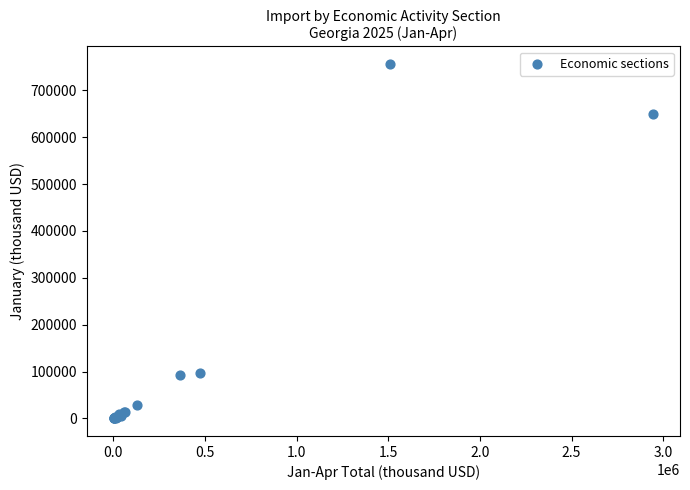

What Y value in the scatter plot is closest to 378018?

650365.1